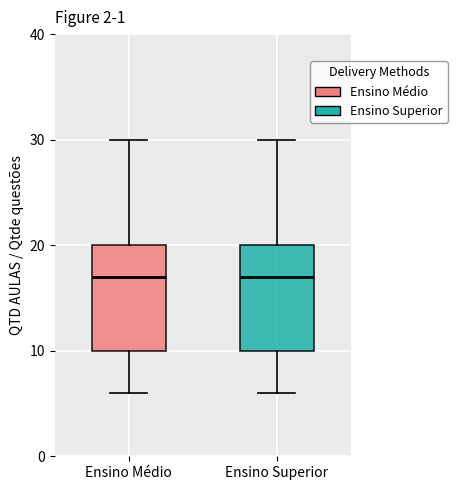

Reading left to right, read every box against the y-axis: the position of its median line, the range the box covers, and the ends of its whiskers. The values are not printed on the chart, so give them approximately, as read against the axis.

Ensino Médio: median 17, box 10 to 20, whiskers 6 to 30
Ensino Superior: median 17, box 10 to 20, whiskers 6 to 30